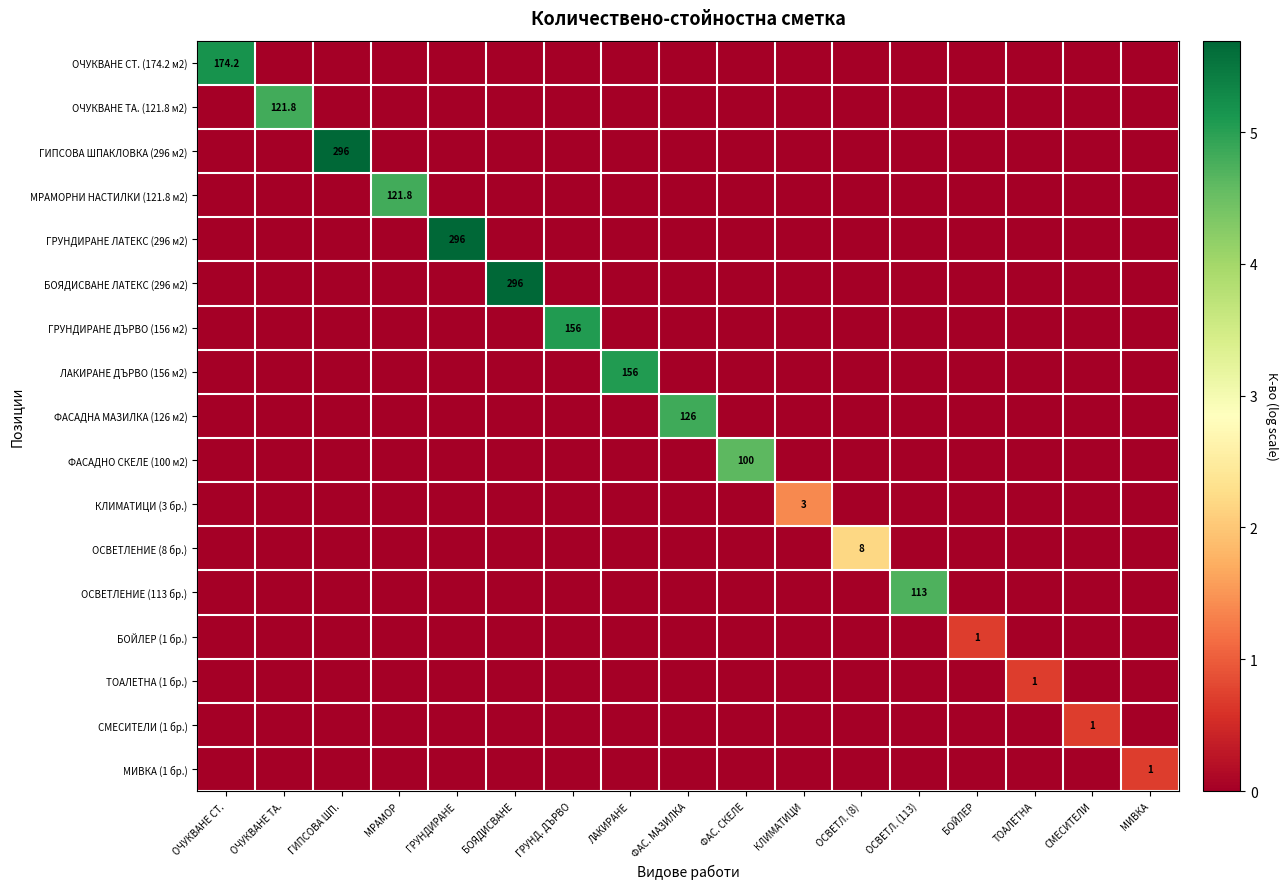

What is the highest value of the ГРУНДИРАНЕ ЛАТЕКС (296 м2) series?

5.7